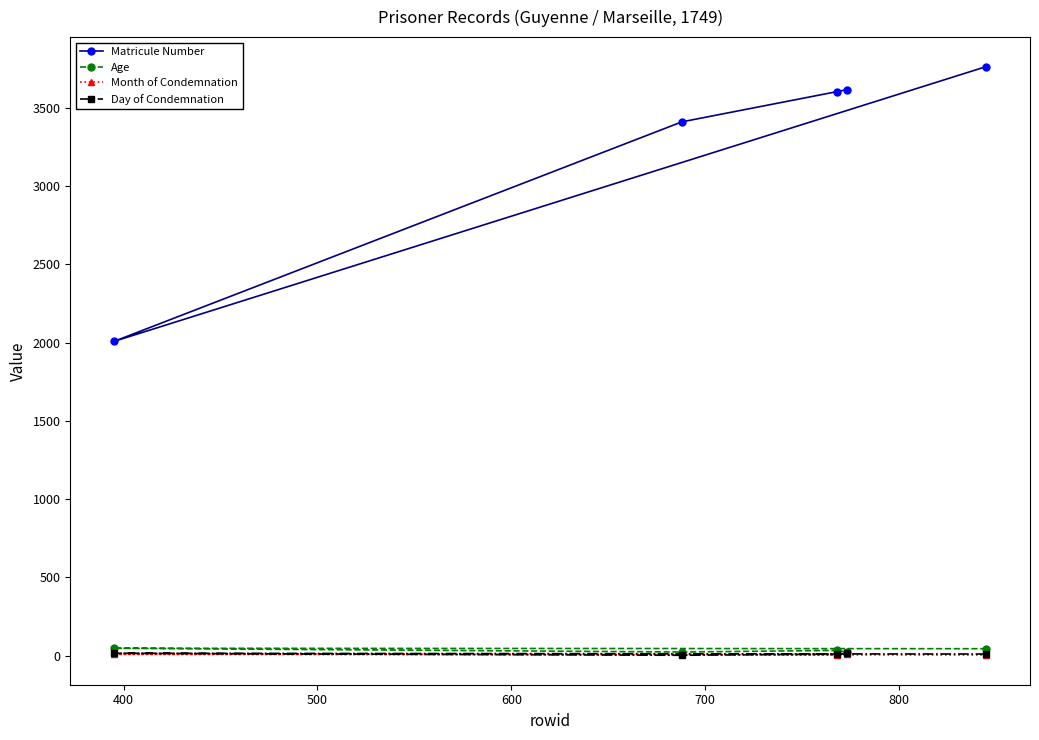

Which series has the widest spread of values?

Matricule Number